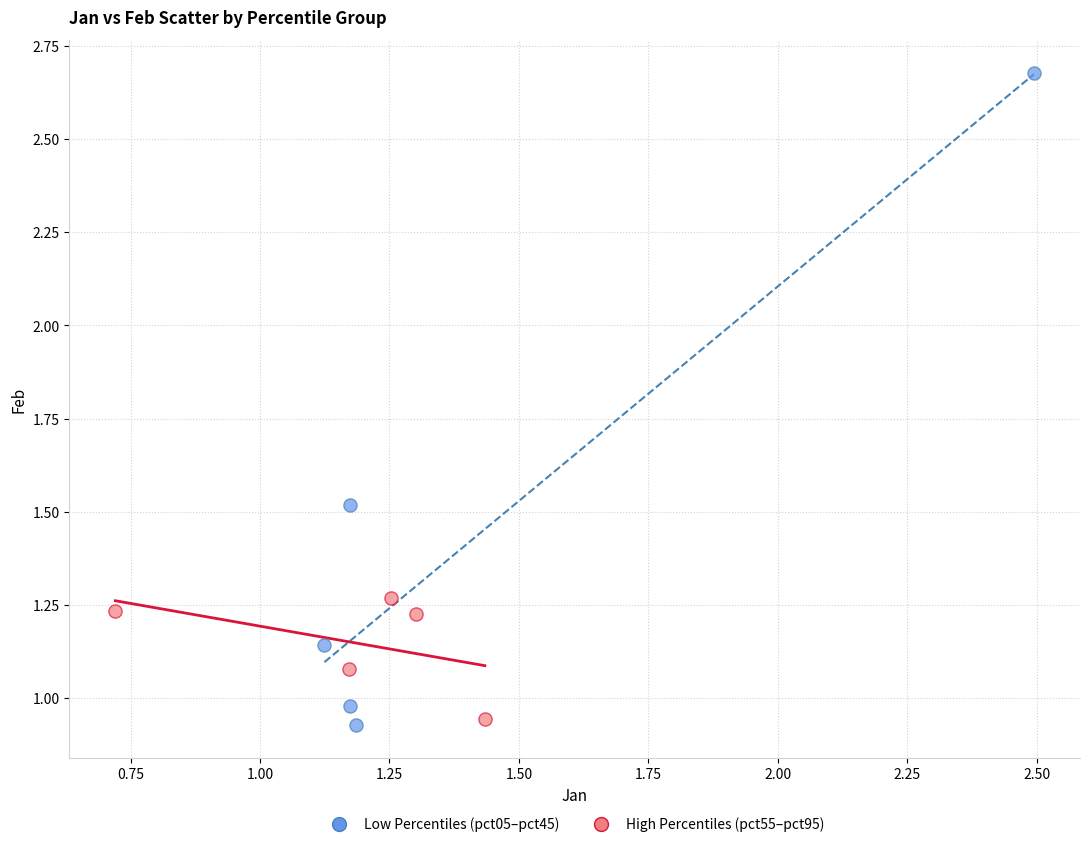

Which series contains the highest Y value?

Low Percentiles (pct05–pct45)